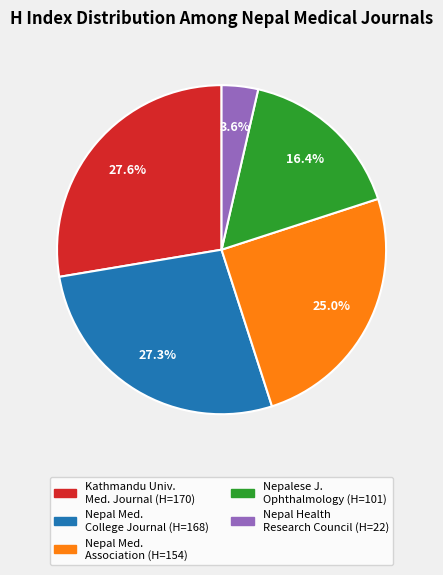

Is there any slice that represents more than half of the pie?

No